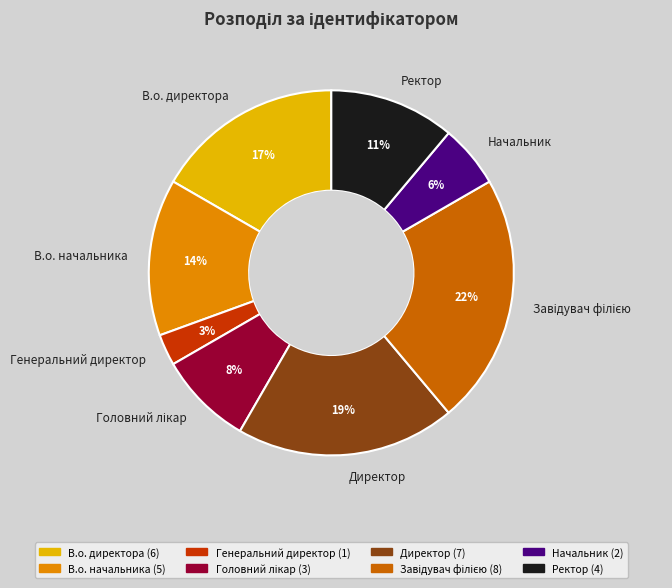

To the nearest percent, what percentage of the pie is Начальник?

6%